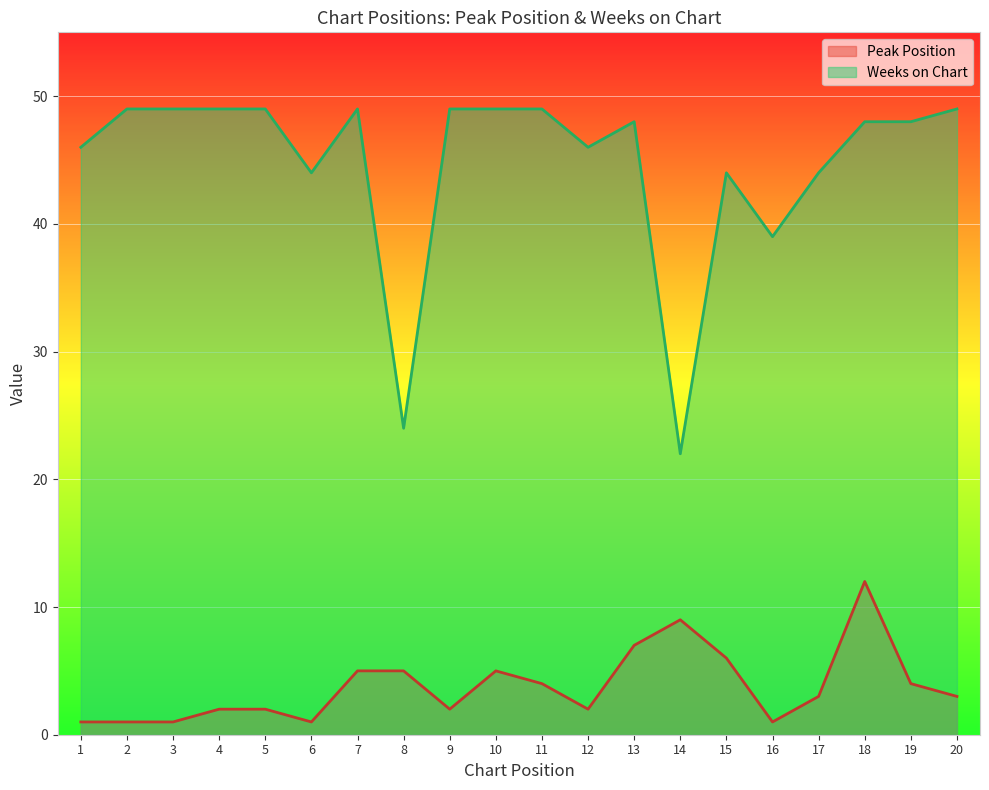

True or false: Weeks on Chart and Peak Position intersect in this chart.

False